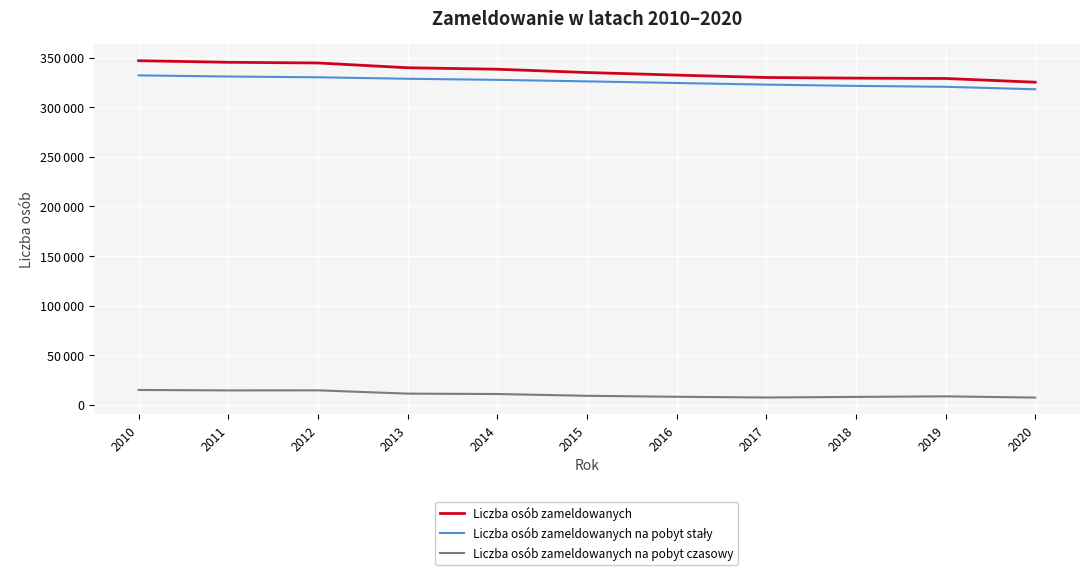

Does the chart have visible grid lines?

Yes